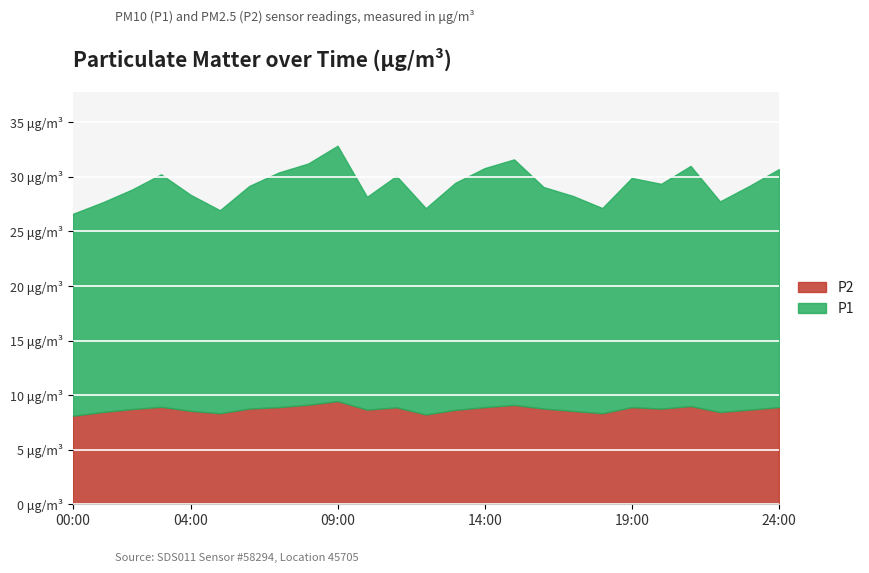

How many lines are shown in the chart?

2